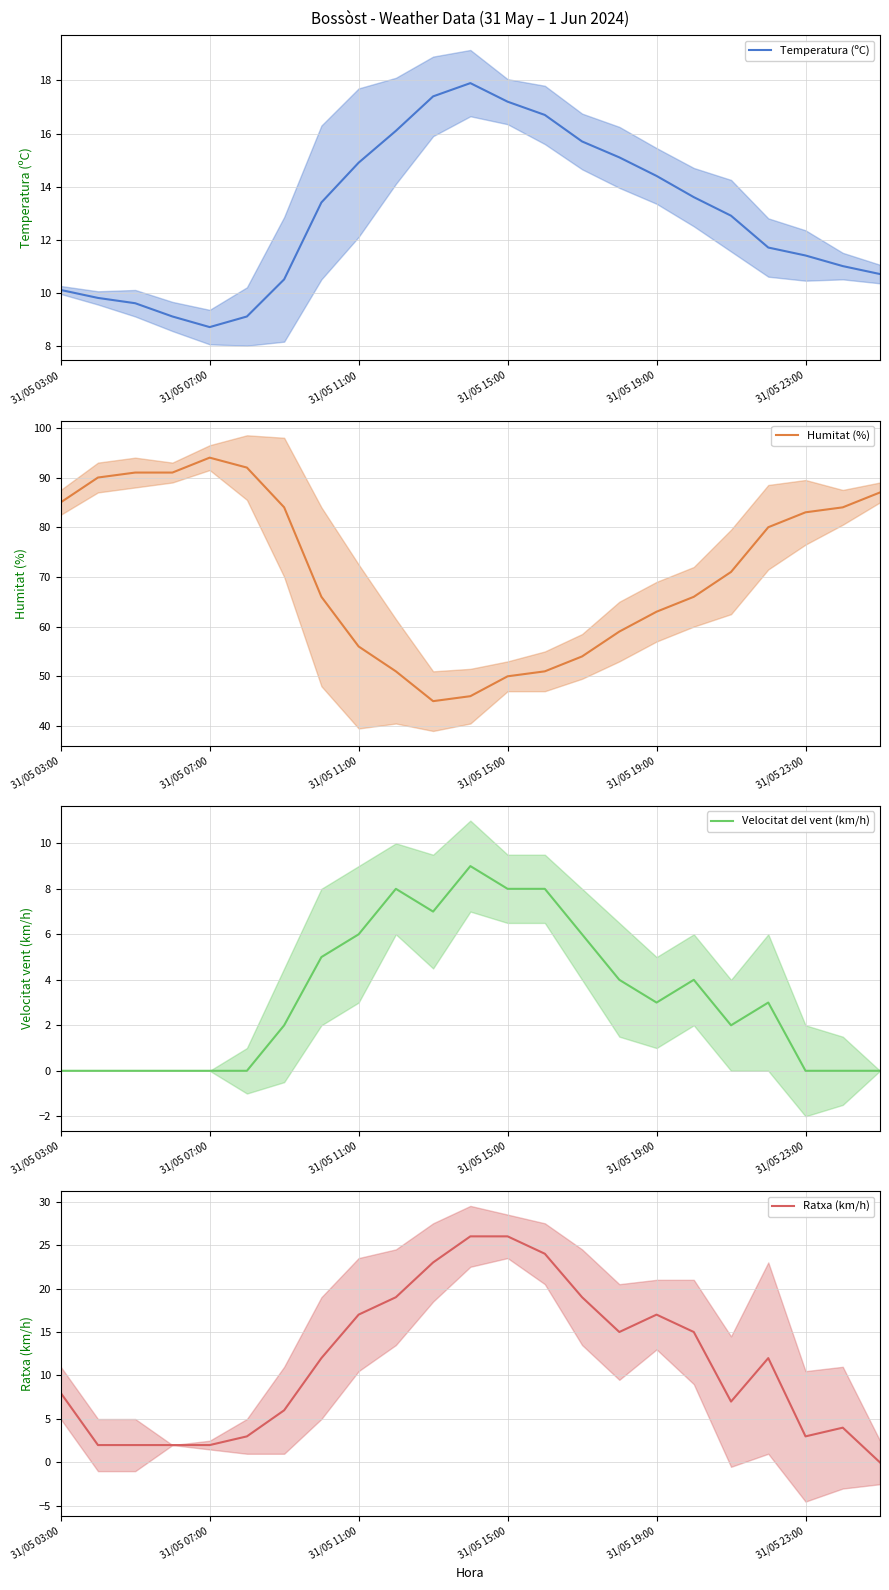

True or false: Temperatura (ºC) and Ratxa (km/h) cross at least once.

True